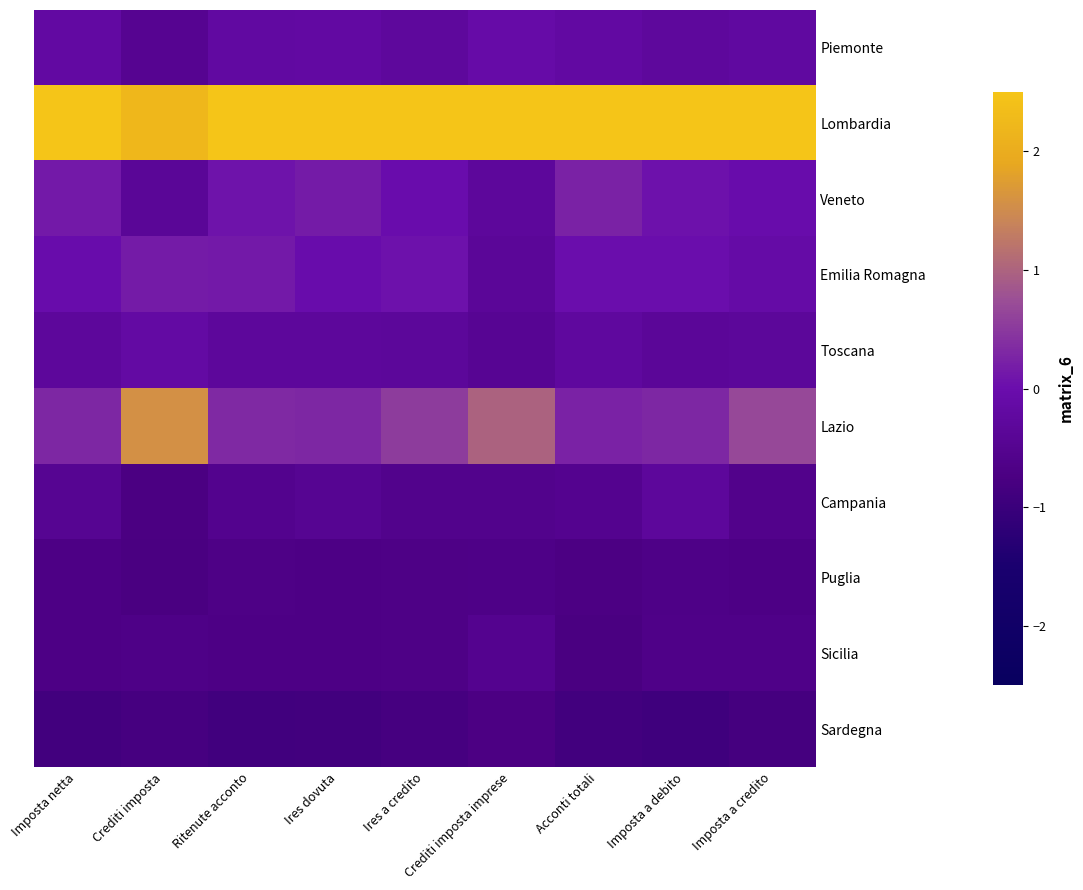

Which label corresponds to the largest value in the chart?

Imposta a debito